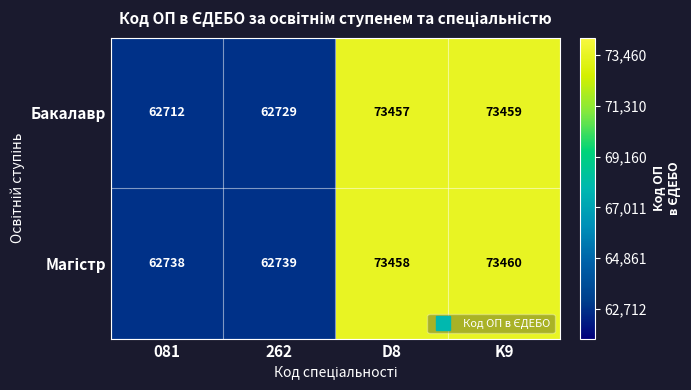

Rank the categories by Бакалавр value from lowest to highest.

081, 262, D8, K9